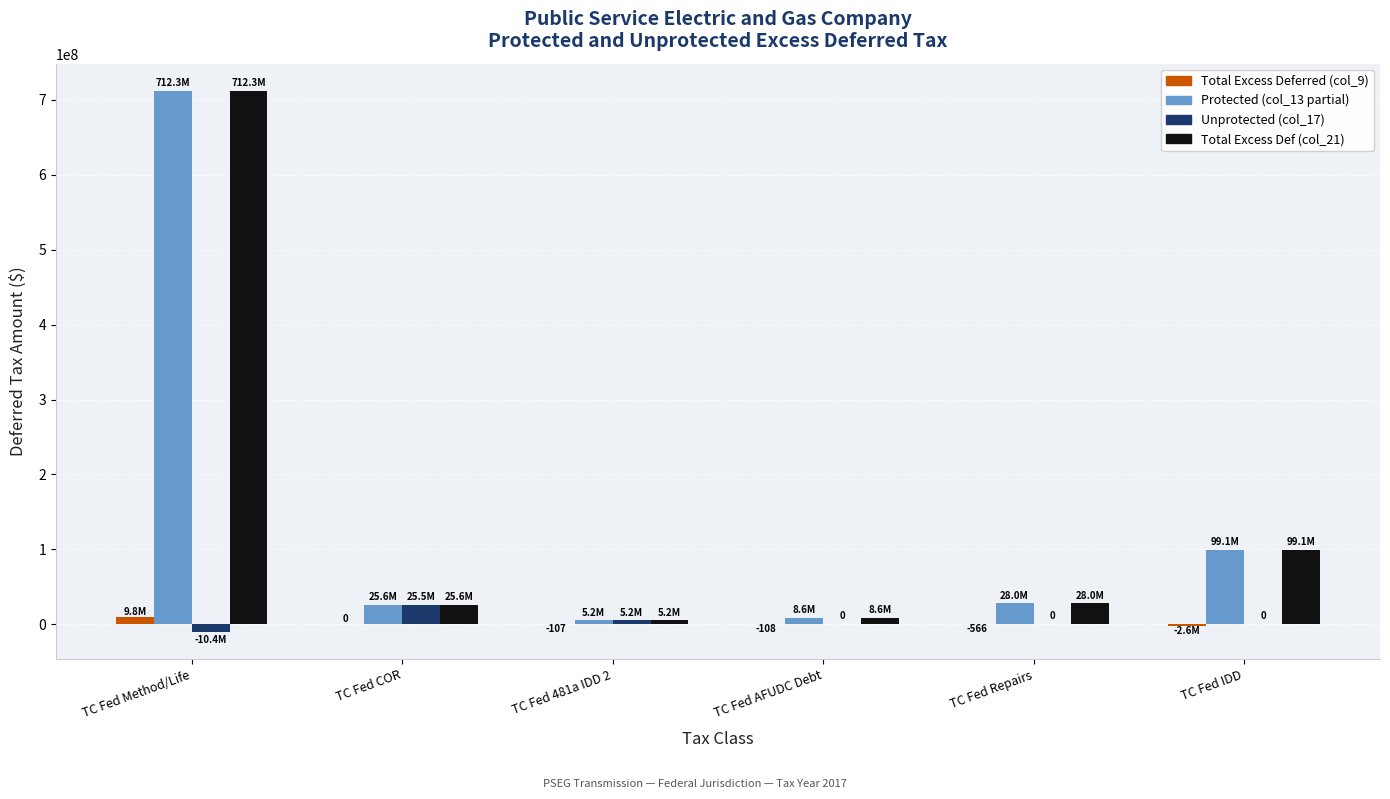

At which category is the sum across all series the highest?

TC Fed Method/Life